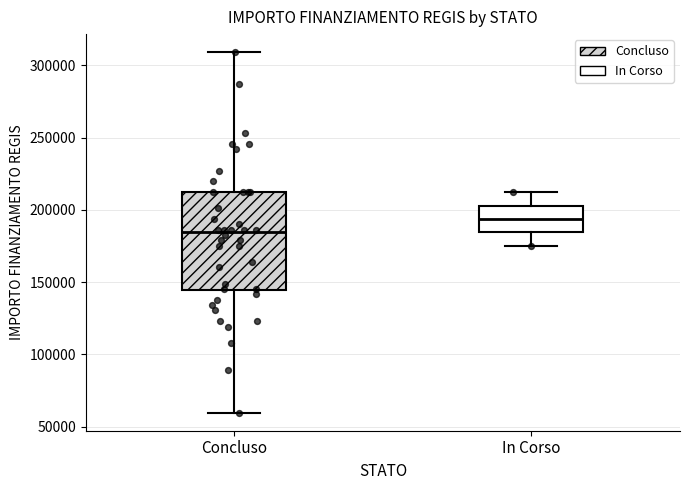

Where does the median line of the box for In Corso sit on the y-axis? The values are not printed on the chart, so give them approximately, as read against the axis.

195000